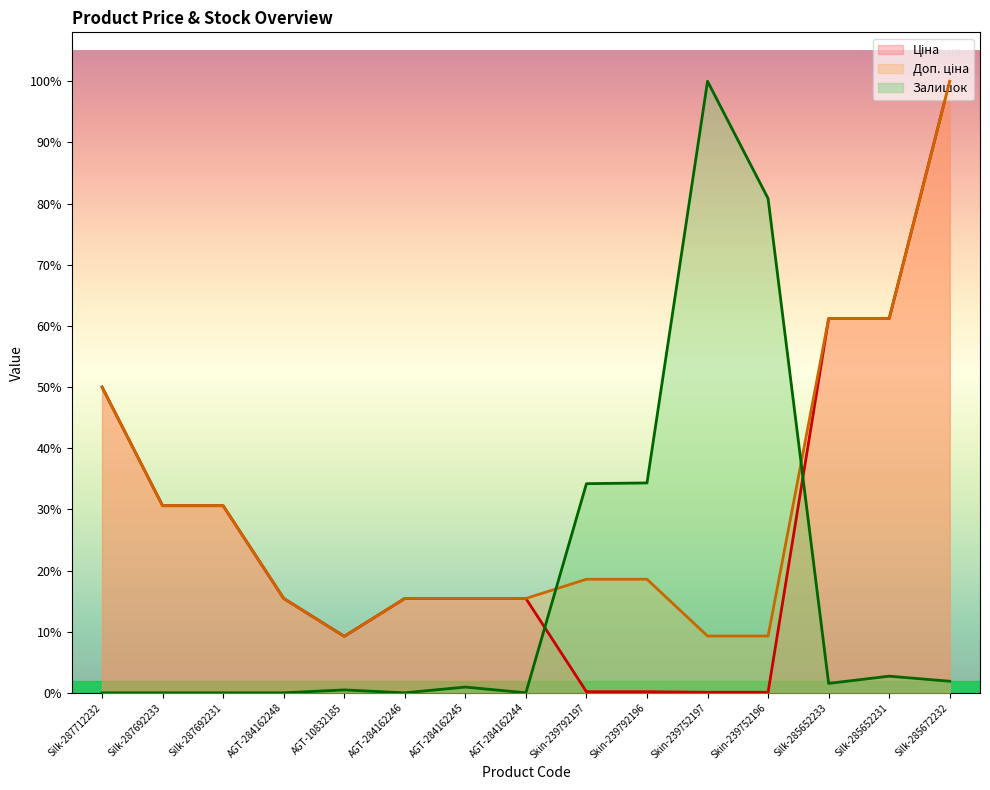

Which series has the largest total across all categories?

Доп. ціна